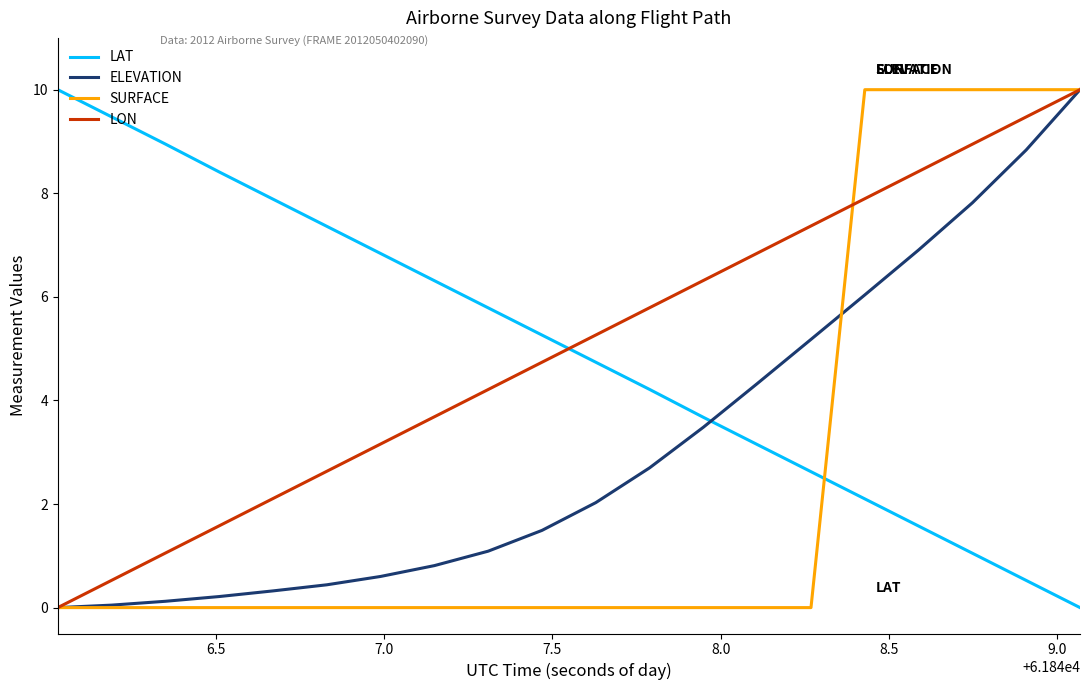

What is the difference between the maximum and minimum values in the SURFACE series?

10.0